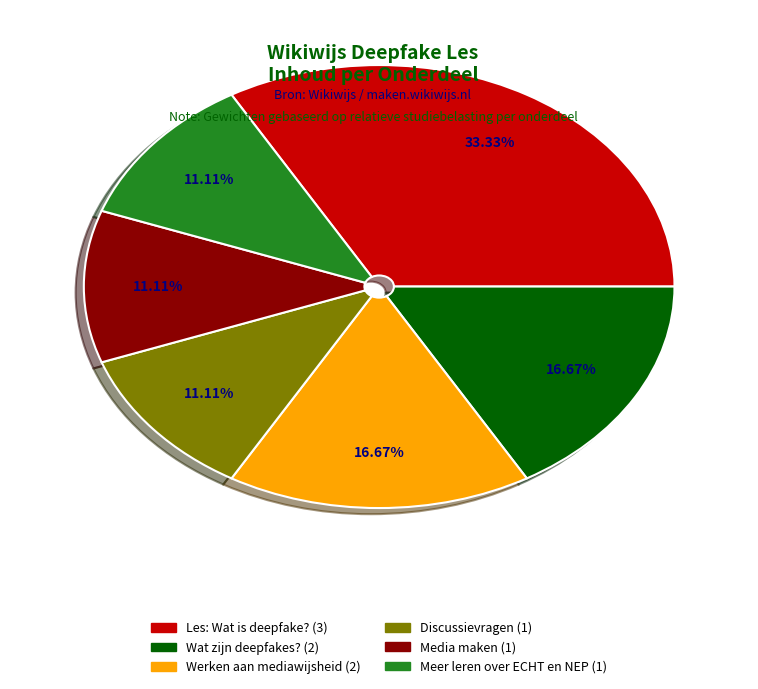

Is there any slice that represents more than half of the pie?

No